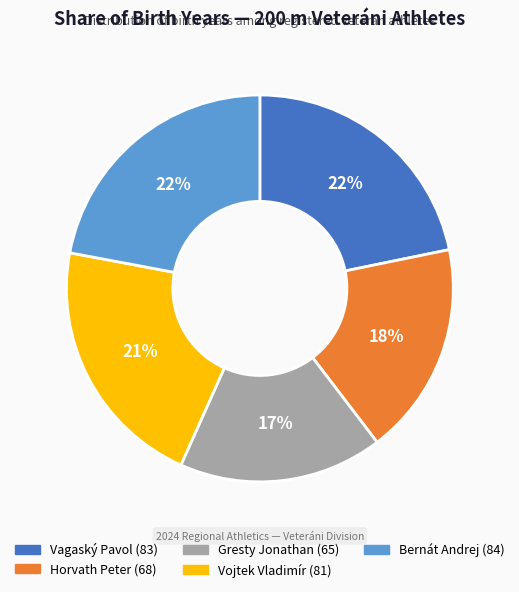

Does any single category account for the majority?

No